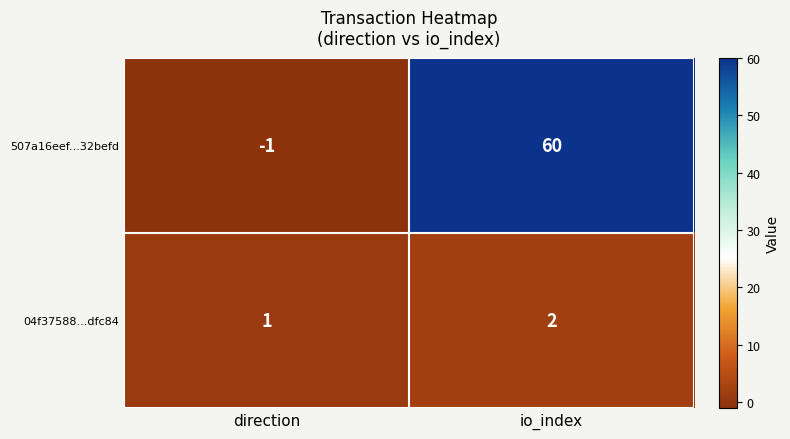

At which category is the sum across all series the highest?

io_index